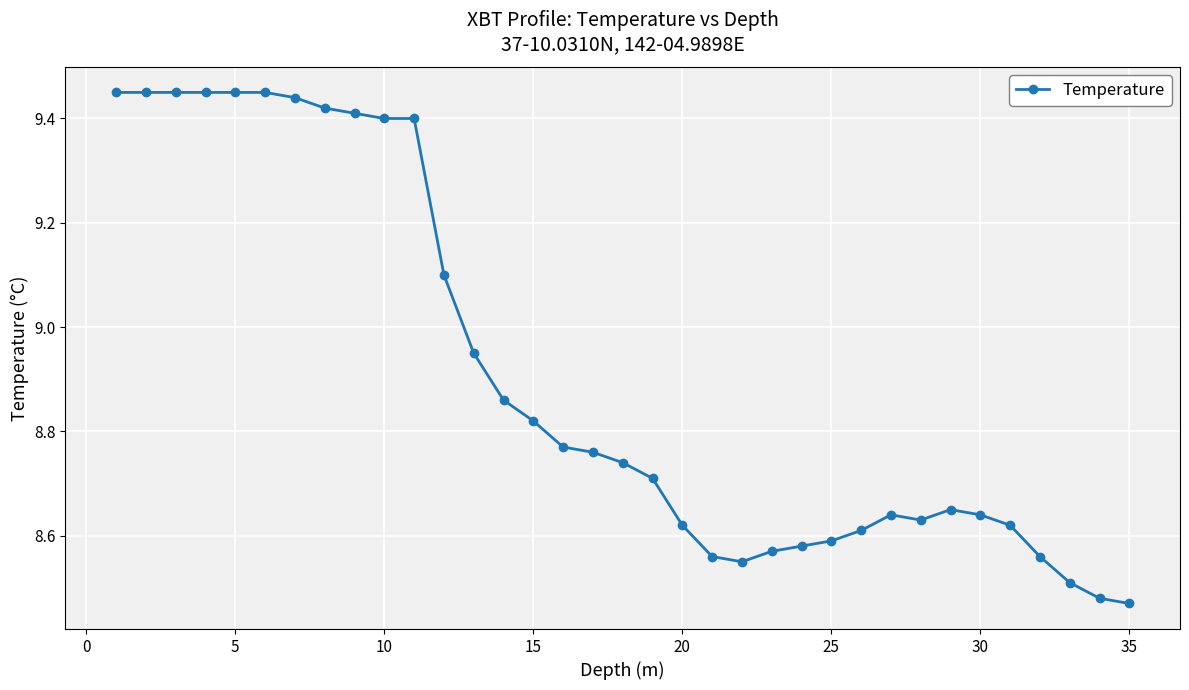

What is the difference between the maximum and minimum values?

1.0